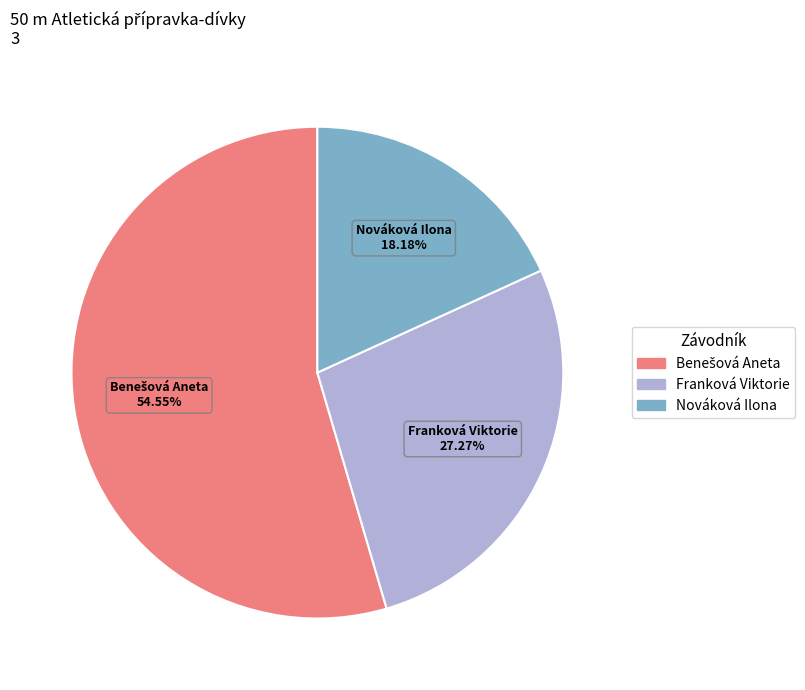

To the nearest percent, what is the average slice percentage?

33%